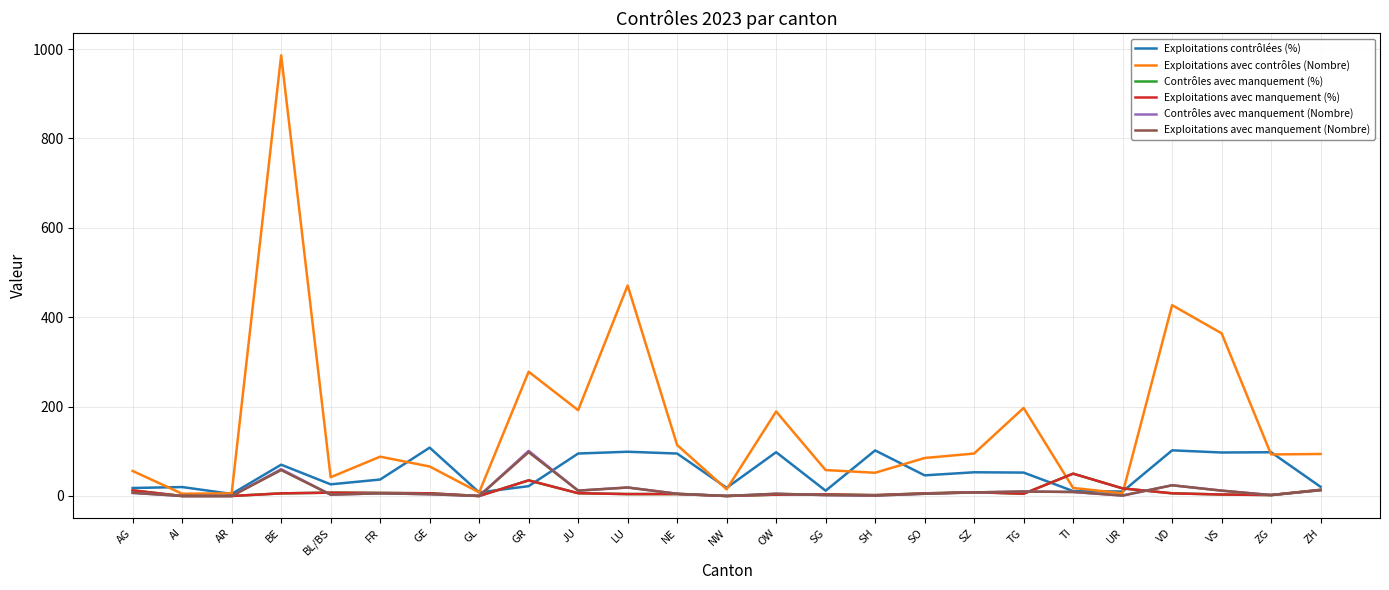

Reading left to right, list all the values displayed in this chart.

Exploitations contrôlées (%): AG=17.9	AI=20.0	AR=4.6	BE=70.0	BL/BS=26.1	FR=36.8	GE=108.2	GL=8.0	GR=22.0	JU=95.0	LU=99.0	NE=95.0	NW=18.3	OW=98.0	SG=11.8	SH=102.0	SO=46.2	SZ=53.1	TG=52.4	TI=11.0	UR=10.0	VD=102.2	VS=97.3	ZG=97.9	ZH=20.4
Exploitations avec contrôles (Nombre): AG=56.0	AI=5.0	AR=6.0	BE=986.0	BL/BS=42.0	FR=88.0	GE=66.0	GL=8.0	GR=278.0	JU=192.0	LU=471.0	NE=114.0	NW=15.0	OW=189.0	SG=58.0	SH=52.0	SO=85.0	SZ=95.0	TG=197.0	TI=18.0	UR=6.0	VD=427.0	VS=364.0	ZG=93.0	ZH=94.0
Contrôles avec manquement (%): AG=12.5	AI=0.0	AR=0.0	BE=5.9	BL/BS=7.5	FR=6.8	GE=6.1	GL=0.0	GR=35.0	JU=6.2	LU=4.3	NE=4.4	NW=0.0	OW=3.0	SG=3.5	SH=1.9	SO=5.9	SZ=8.4	TG=5.1	TI=50.0	UR=17.0	VD=6.0	VS=3.3	ZG=2.1	ZH=13.8
Exploitations avec manquement (%): AG=12.5	AI=0.0	AR=0.0	BE=5.9	BL/BS=7.5	FR=6.8	GE=6.1	GL=0.0	GR=35.0	JU=6.2	LU=4.3	NE=4.4	NW=0.0	OW=3.0	SG=3.5	SH=1.9	SO=5.9	SZ=8.4	TG=5.1	TI=50.0	UR=17.0	VD=6.0	VS=3.3	ZG=2.1	ZH=13.8
Contrôles avec manquement (Nombre): AG=7.0	AI=0.0	AR=0.0	BE=60.0	BL/BS=3.0	FR=6.0	GE=4.0	GL=0.0	GR=101.0	JU=12.0	LU=19.0	NE=5.0	NW=0.0	OW=5.0	SG=2.0	SH=1.0	SO=5.0	SZ=8.0	TG=10.0	TI=9.0	UR=1.0	VD=24.0	VS=12.0	ZG=2.0	ZH=13.0
Exploitations avec manquement (Nombre): AG=7.0	AI=0.0	AR=0.0	BE=58.0	BL/BS=3.0	FR=6.0	GE=4.0	GL=0.0	GR=98.0	JU=12.0	LU=19.0	NE=5.0	NW=0.0	OW=5.0	SG=2.0	SH=1.0	SO=5.0	SZ=8.0	TG=10.0	TI=9.0	UR=1.0	VD=24.0	VS=12.0	ZG=2.0	ZH=13.0